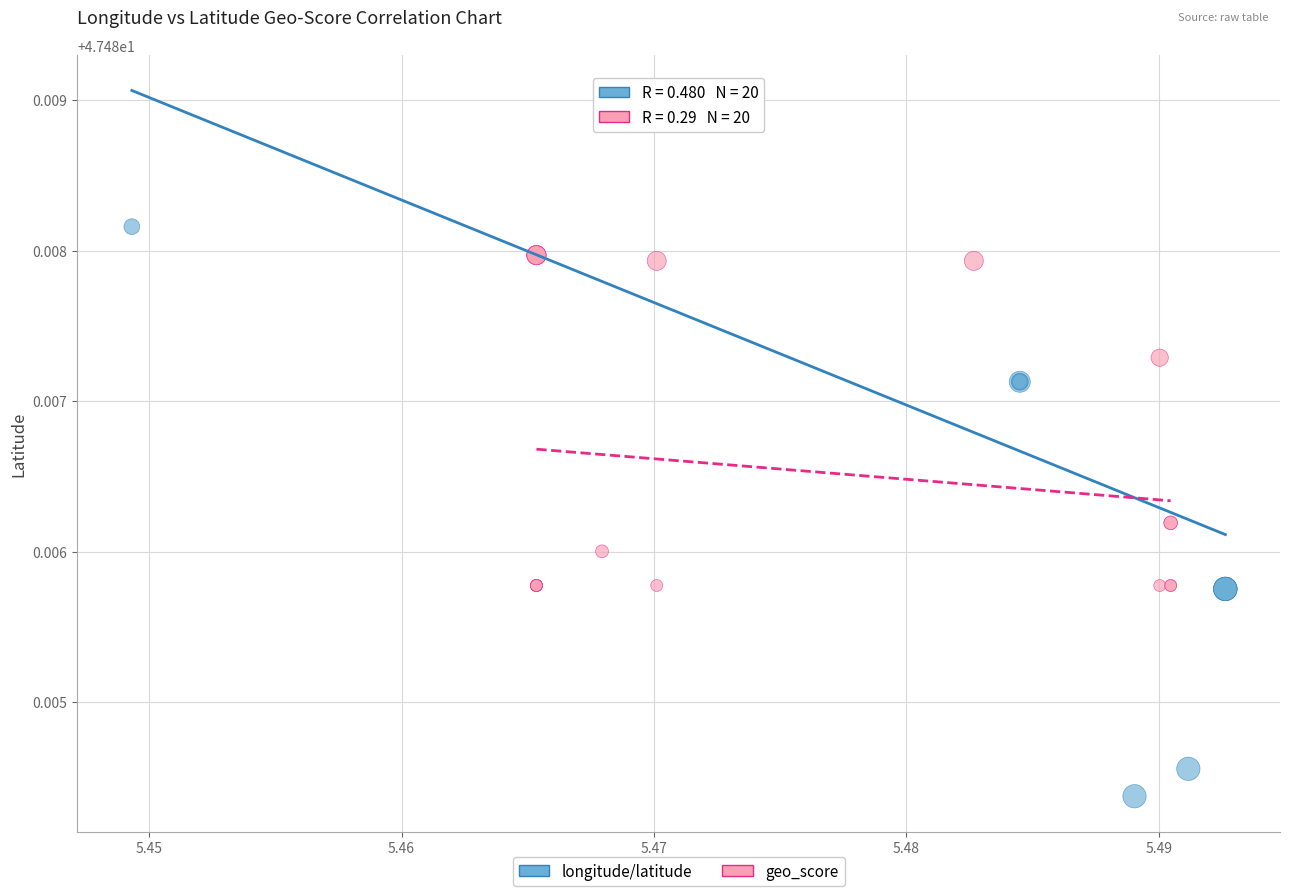

What are all the series names shown in the legend?

longitude/latitude, geo_score